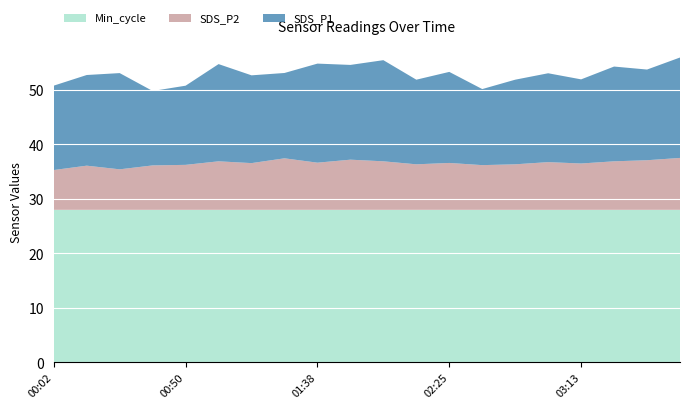

Reading left to right, list all the values displayed in this chart.

Min_cycle: 00:02=28.0	00:14=28.0	00:26=28.0	00:38=28.0	00:50=28.0	01:02=28.0	01:14=28.0	01:26=28.0	01:38=28.0	01:49=28.0	02:01=28.0	02:13=28.0	02:25=28.0	02:37=28.0	02:49=28.0	03:01=28.0	03:13=28.0	03:25=28.0	03:37=28.0	03:49=28.0
SDS_P2: 00:02=7.3	00:14=8.1	00:26=7.4	00:38=8.2	00:50=8.2	01:02=8.9	01:14=8.6	01:26=9.4	01:38=8.7	01:49=9.2	02:01=8.9	02:13=8.3	02:25=8.6	02:37=8.2	02:49=8.3	03:01=8.8	03:13=8.5	03:25=8.9	03:37=9.1	03:49=9.5
SDS_P1: 00:02=15.5	00:14=16.6	00:26=17.6	00:38=13.7	00:50=14.5	01:02=17.8	01:14=16.1	01:26=15.7	01:38=18.2	01:49=17.4	02:01=18.6	02:13=15.5	02:25=16.7	02:37=13.9	02:49=15.5	03:01=16.3	03:13=15.4	03:25=17.4	03:37=16.6	03:49=18.4